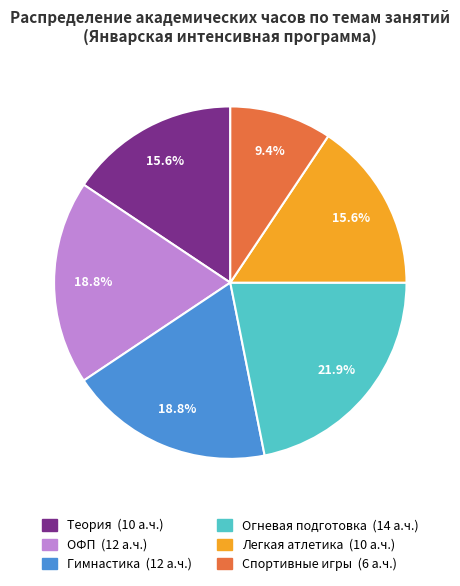

Is there any slice that represents more than half of the pie?

No